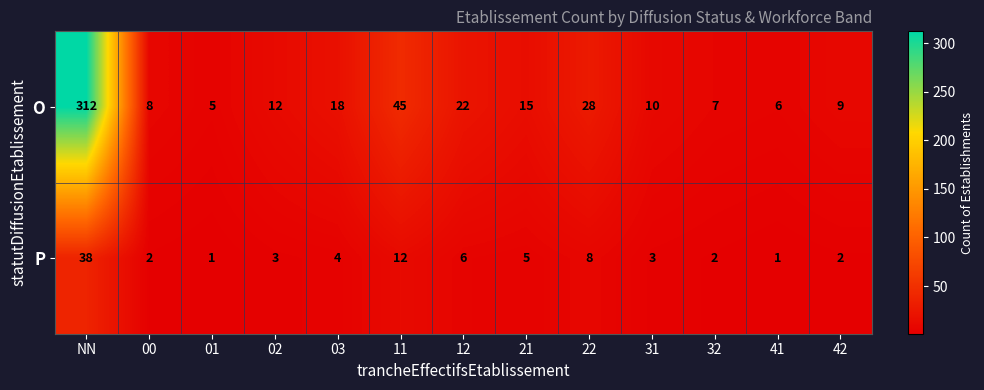

Is it true that O equals 15 at 21?

True